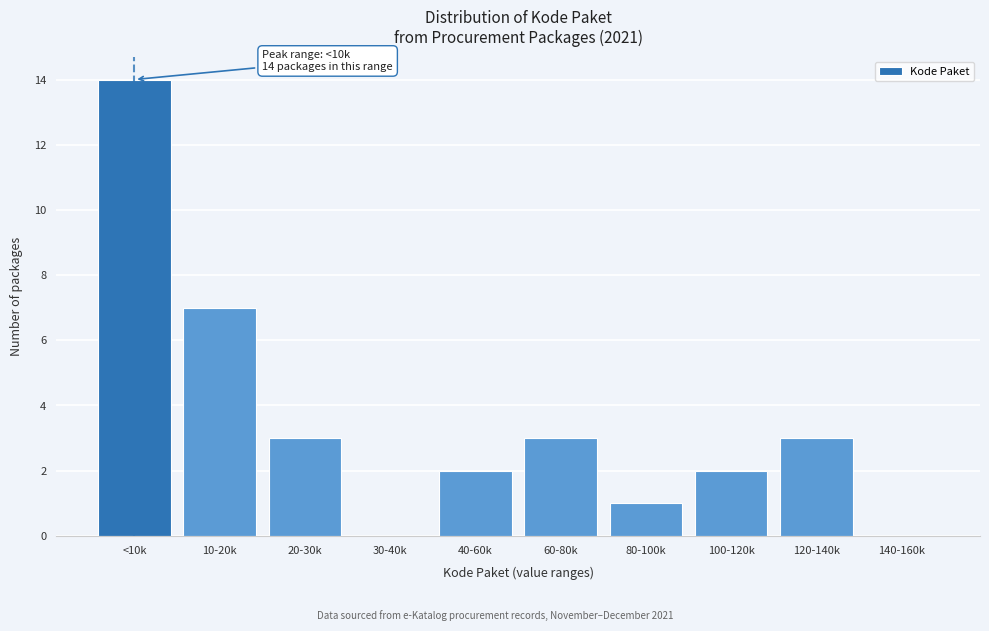

Reading left to right, extract all data points from this chart.

<10k=14	10-20k=7	20-30k=3	30-40k=0	40-60k=2	60-80k=3	80-100k=1	100-120k=2	120-140k=3	140-160k=0